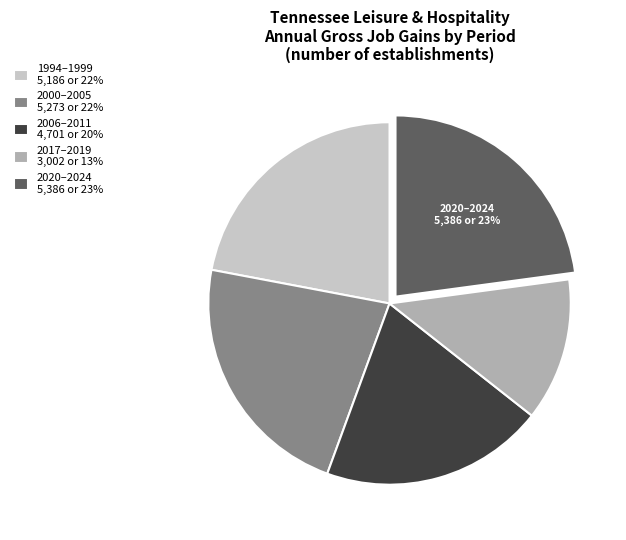

To the nearest percent, what is the difference between the largest and smallest slice percentages?

10%